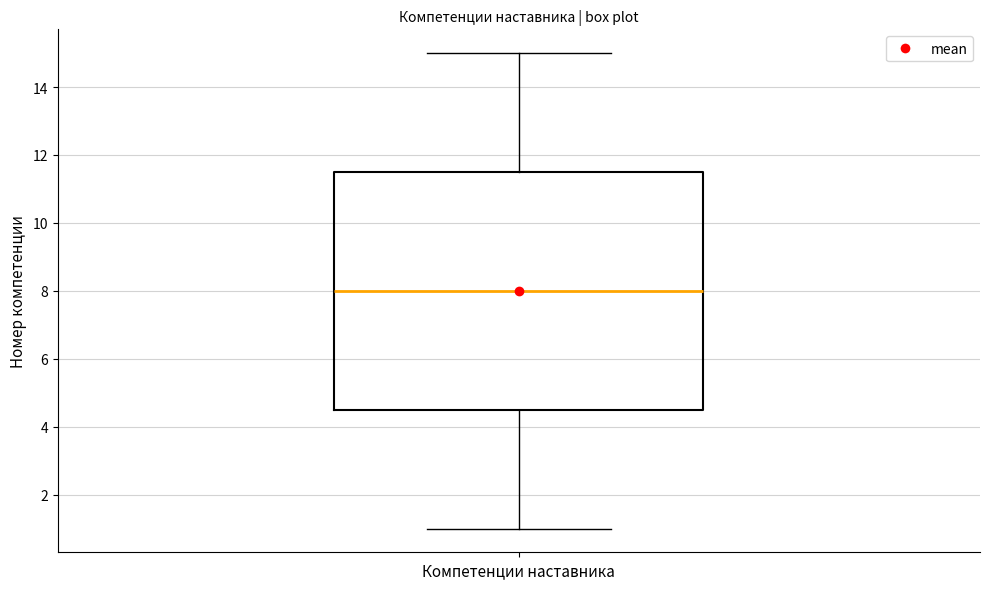

Transcribe this box plot: give where the median line is, the range the box spans, and where the two whiskers end, as read against the y-axis. The values are not printed on the chart, so give them approximately, as read against the axis.

median 8.0, box 4.6 to 11.6, whiskers 1.0 to 15.0